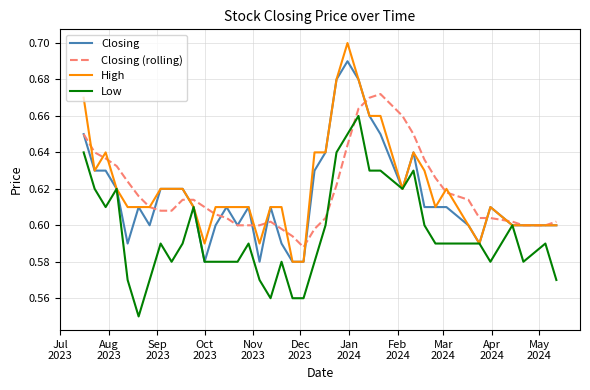

List the series in order of their peak value, highest first.

High, Closing, Closing (rolling), Low